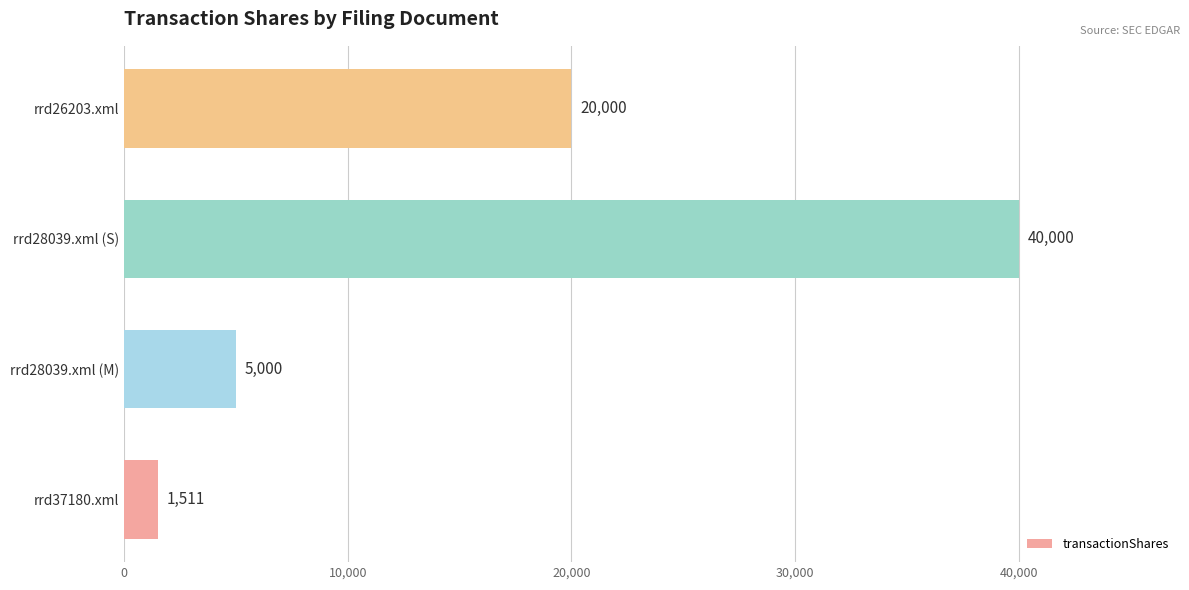

Approximately how many times larger is the value at rrd26203.xml compared to rrd28039.xml (S)?

0.5